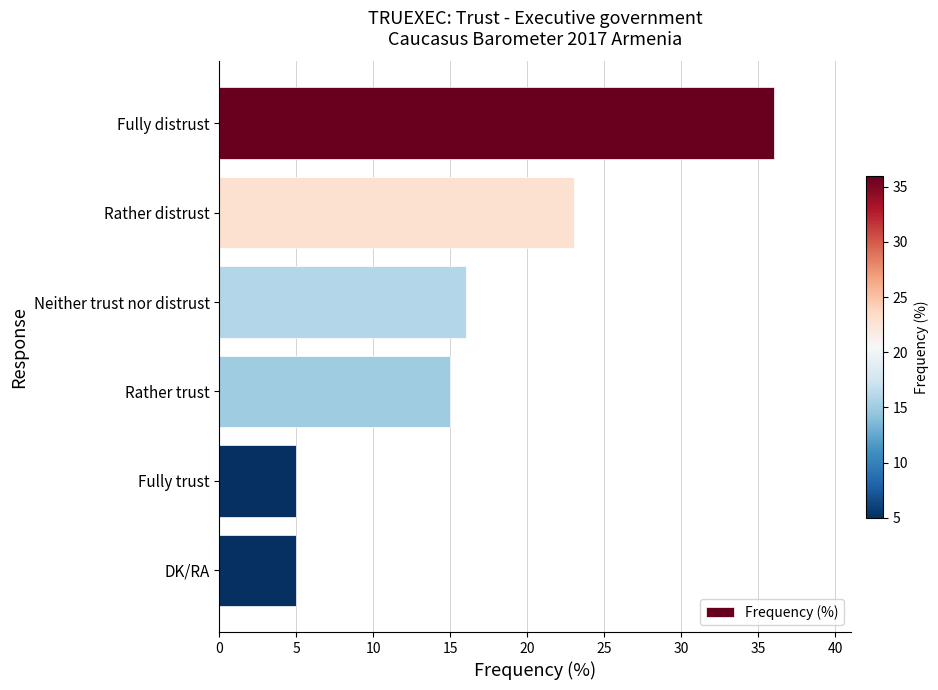

Are the bars grouped side by side (vs. stacked)?

No